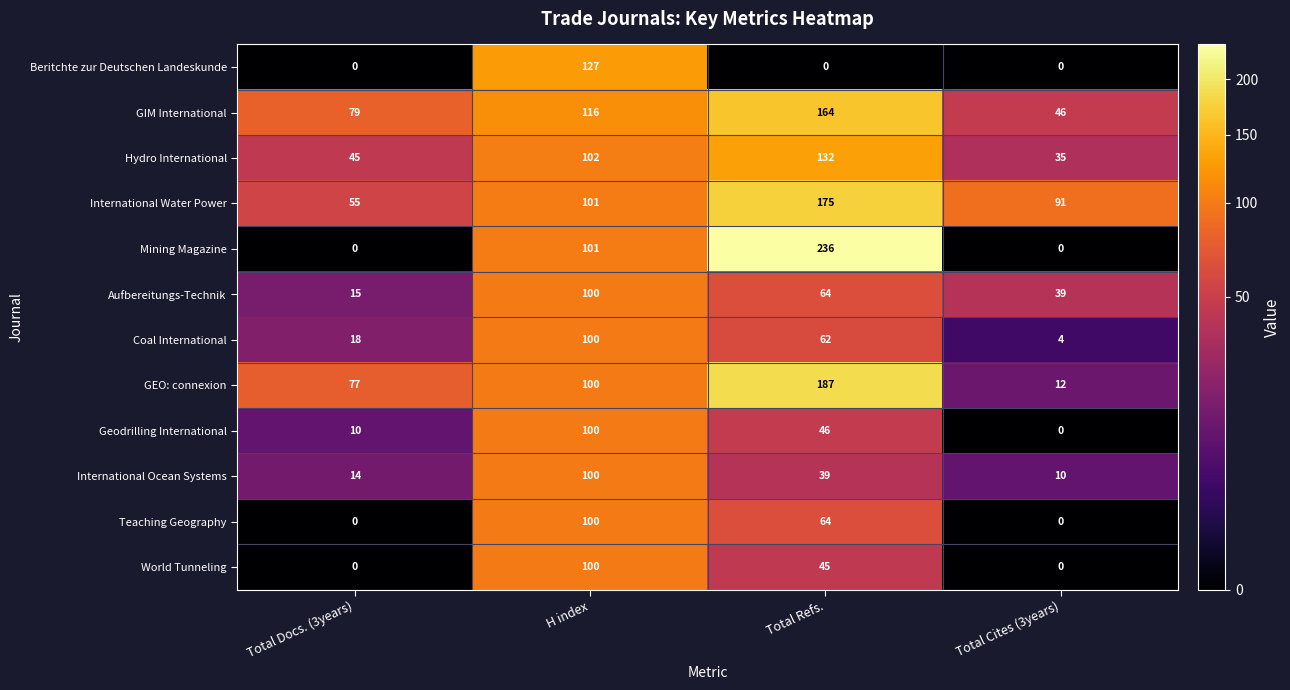

Between Total Docs. (3years) and H index, which series saw the biggest shift?

Beritchte zur Deutschen Landeskunde